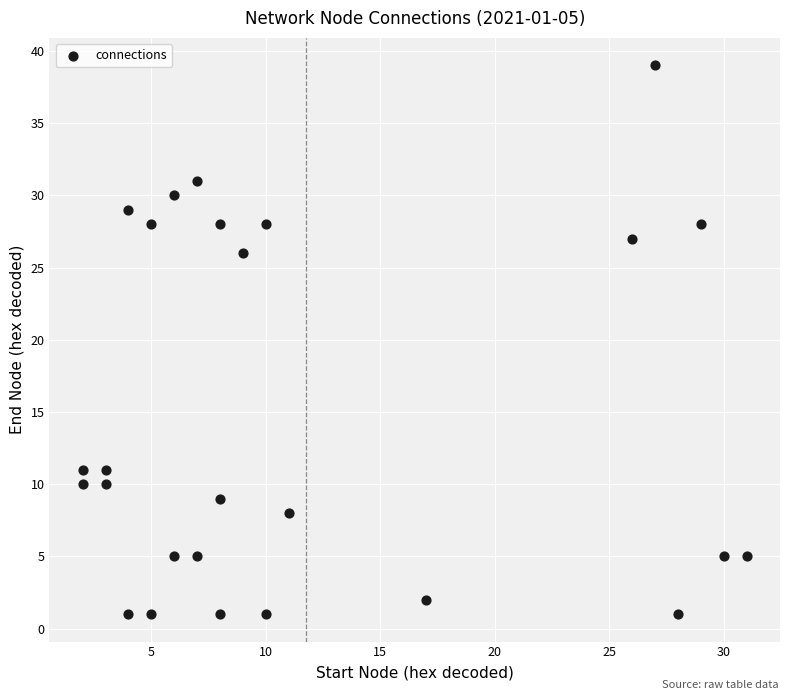

What Y value in the scatter plot is closest to 20?

26